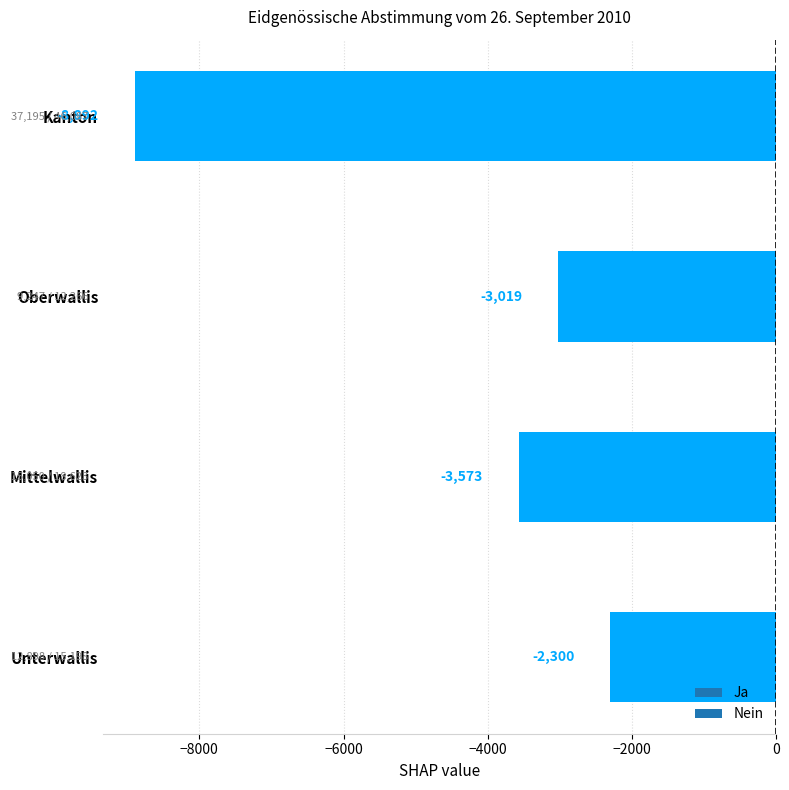

Which label corresponds to the smallest value in the chart?

Kanton